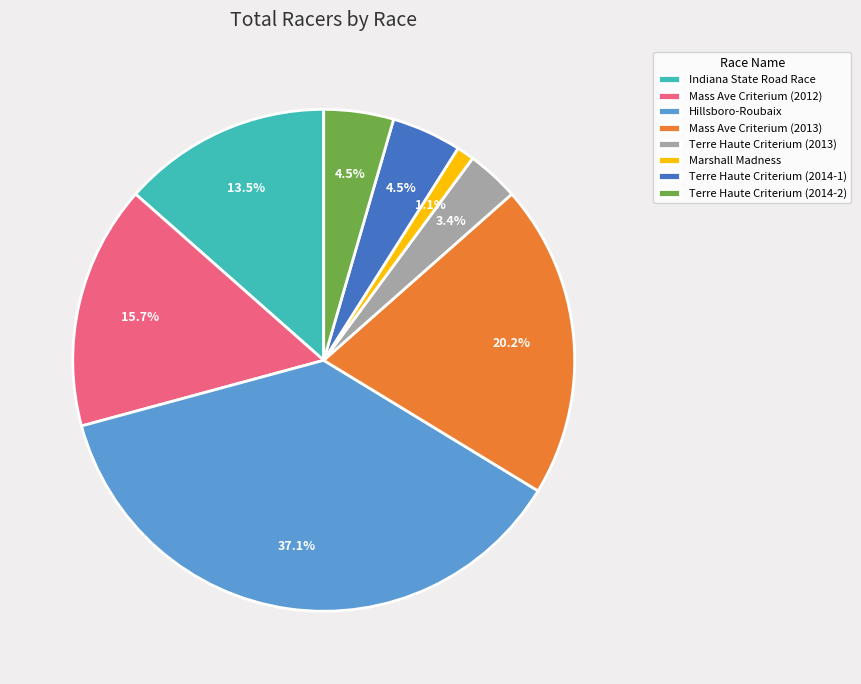

Is there a majority slice in this chart?

No